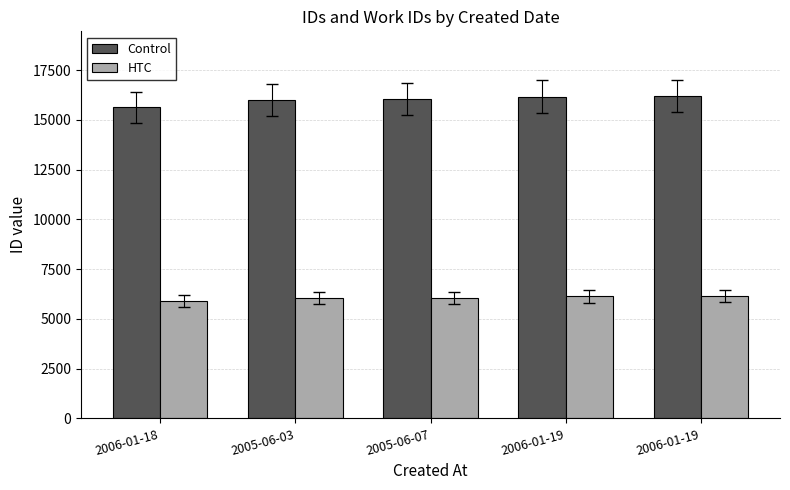

Are the bars horizontal?

No